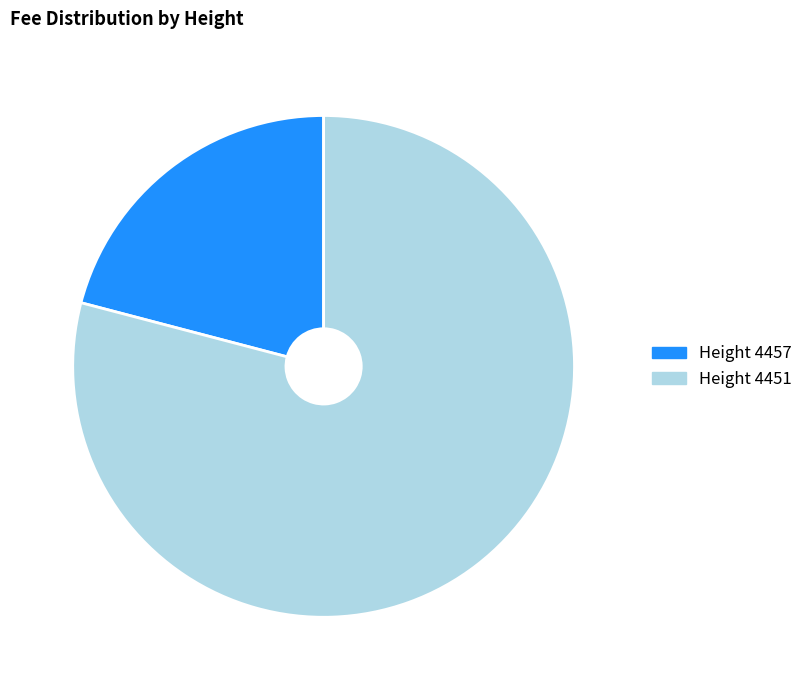

How many segments does this pie chart have?

2